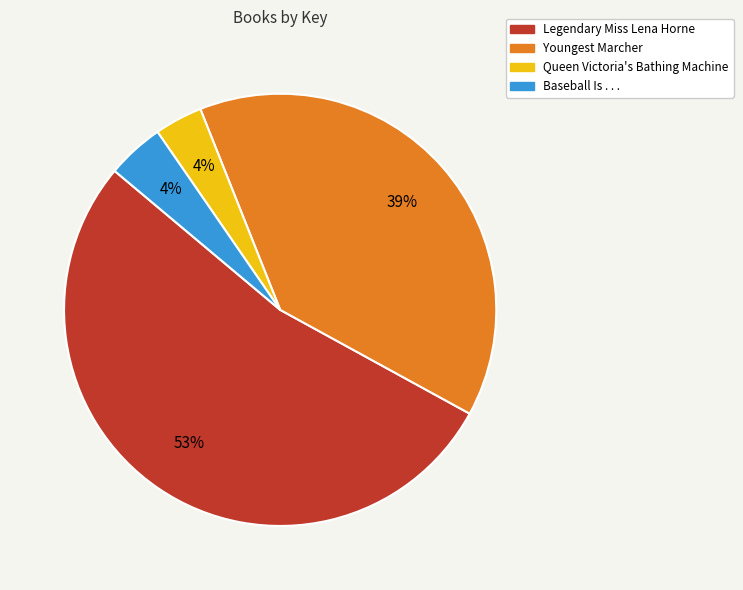

What is the majority slice?

Legendary Miss Lena Horne